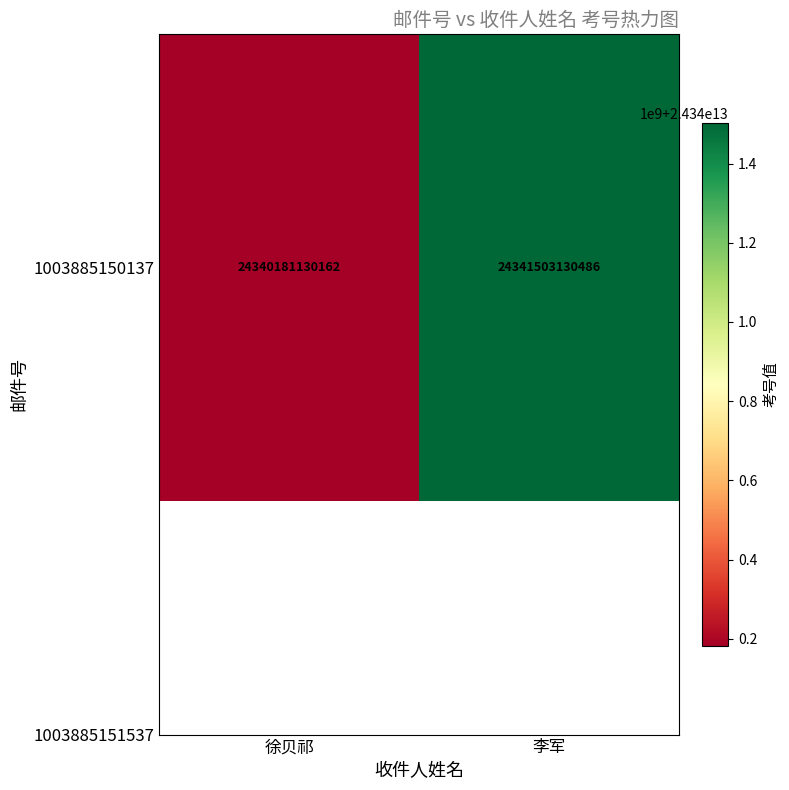

What is the difference between the values at 李军 and 徐贝祁?

1322000324